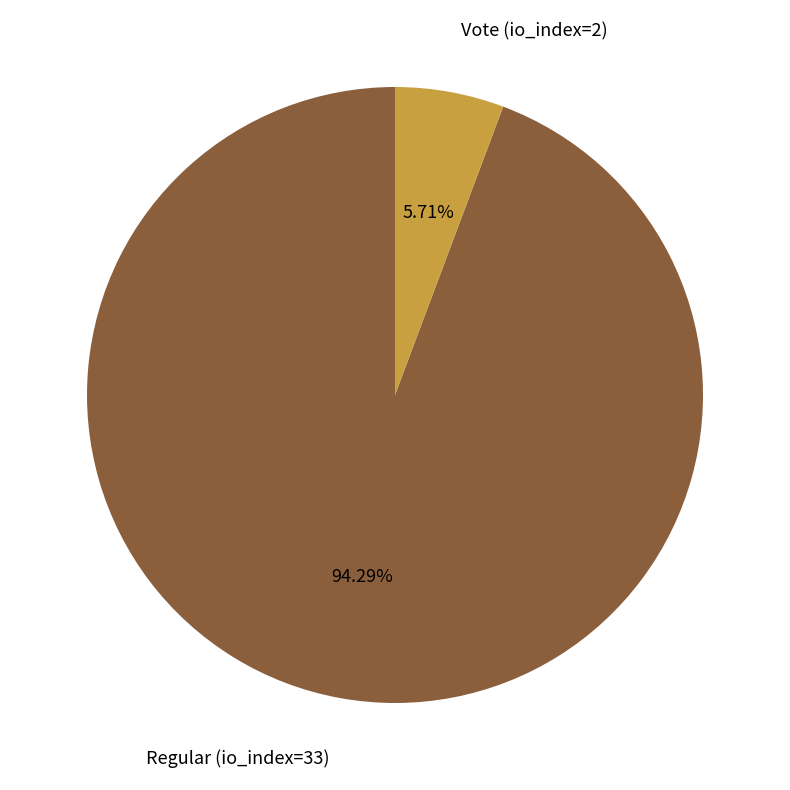

Which has a higher value, Regular (io_index=33) or Vote (io_index=2)?

Regular (io_index=33)